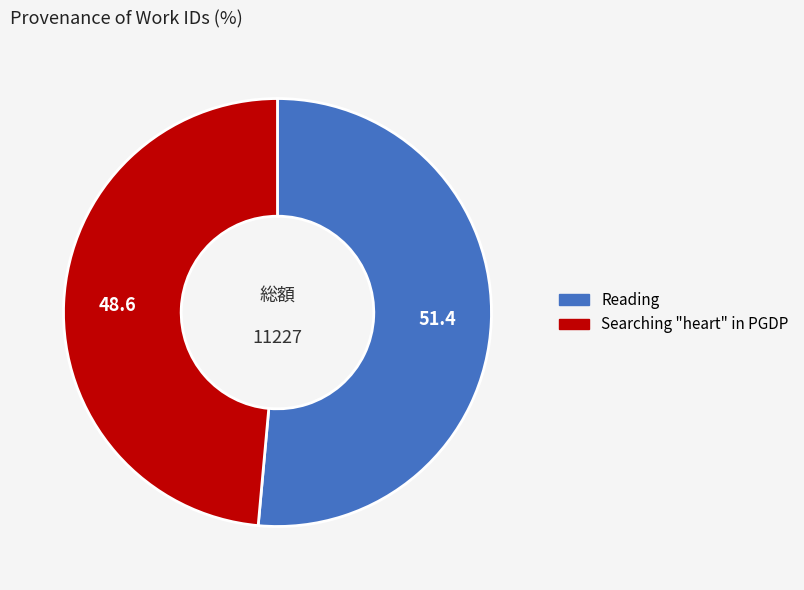

True or false: Searching "heart" in PGDP accounts for 49% of the total.

True